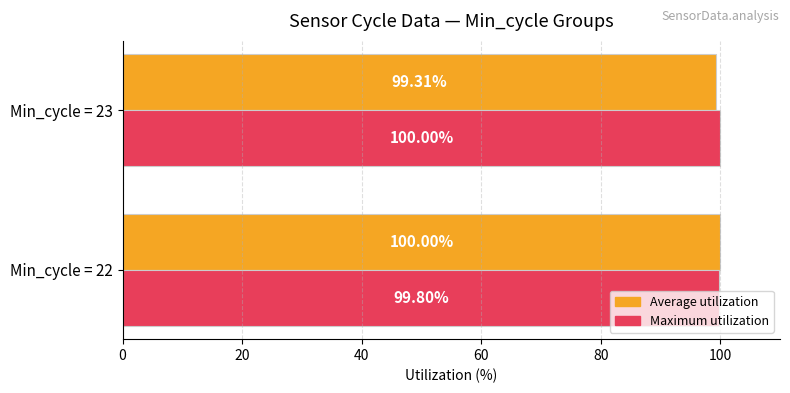

What is the sum of all Average utilization values?

199.3